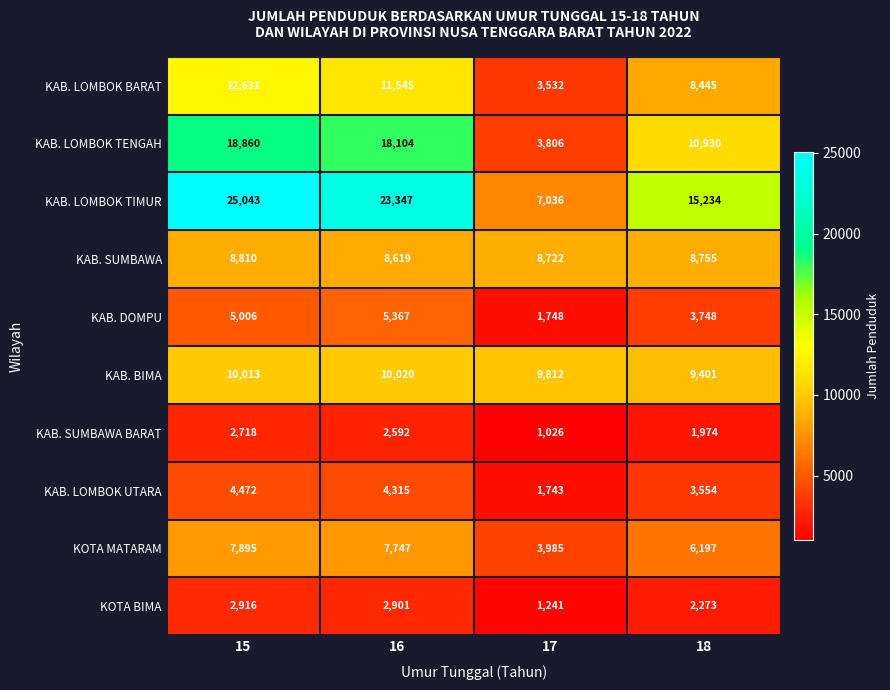

At 15, list the series in order from smallest to largest.

KAB. SUMBAWA BARAT, KOTA BIMA, KAB. LOMBOK UTARA, KAB. DOMPU, KOTA MATARAM, KAB. SUMBAWA, KAB. BIMA, KAB. LOMBOK BARAT, KAB. LOMBOK TENGAH, KAB. LOMBOK TIMUR